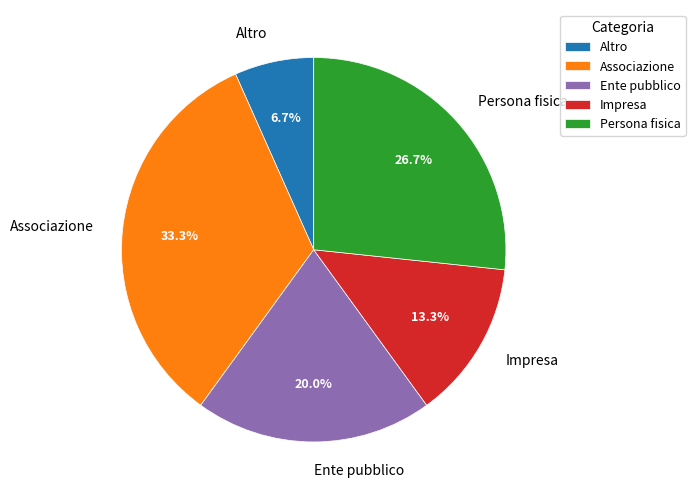

To the nearest percent, what portion does Ente pubblico represent?

20%